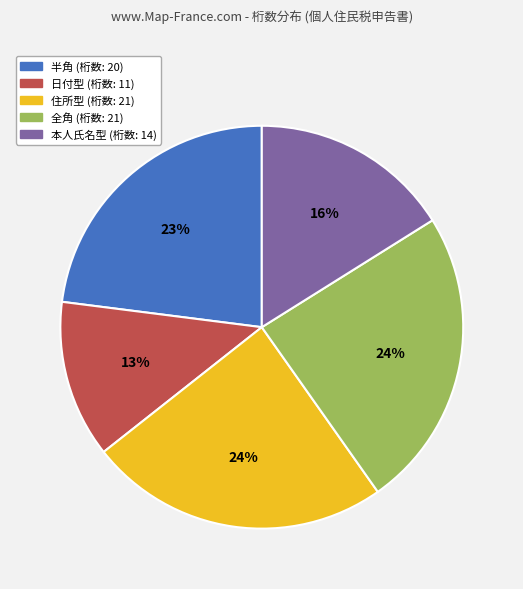

To the nearest percent, what is the combined percentage of 全角 and 半角?

47%